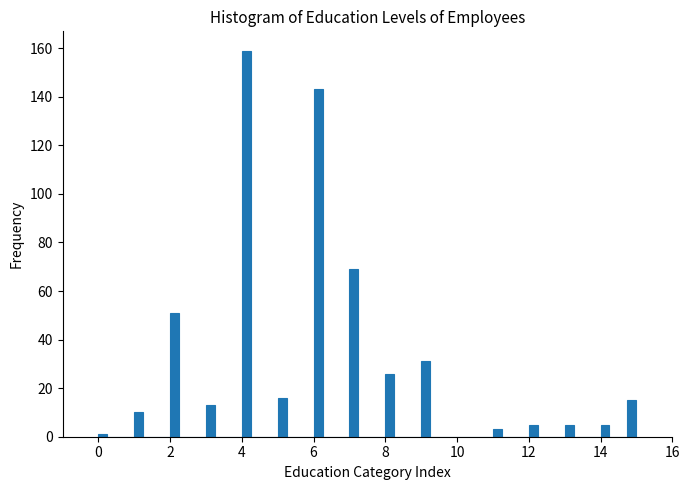

Around what value on the x-axis is the tallest bar? Give the approximate position of its centre, as read against the axis.

4.2